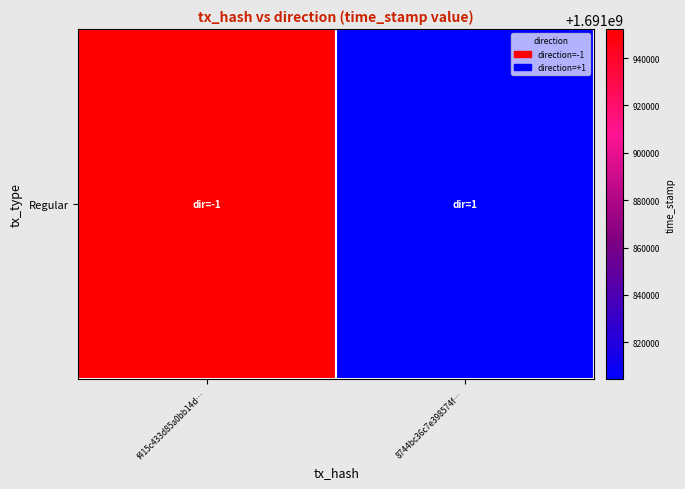

Which has a higher value, f415c433d85a0bb14d… or 8744bc36c7e398574f…?

f415c433d85a0bb14d…